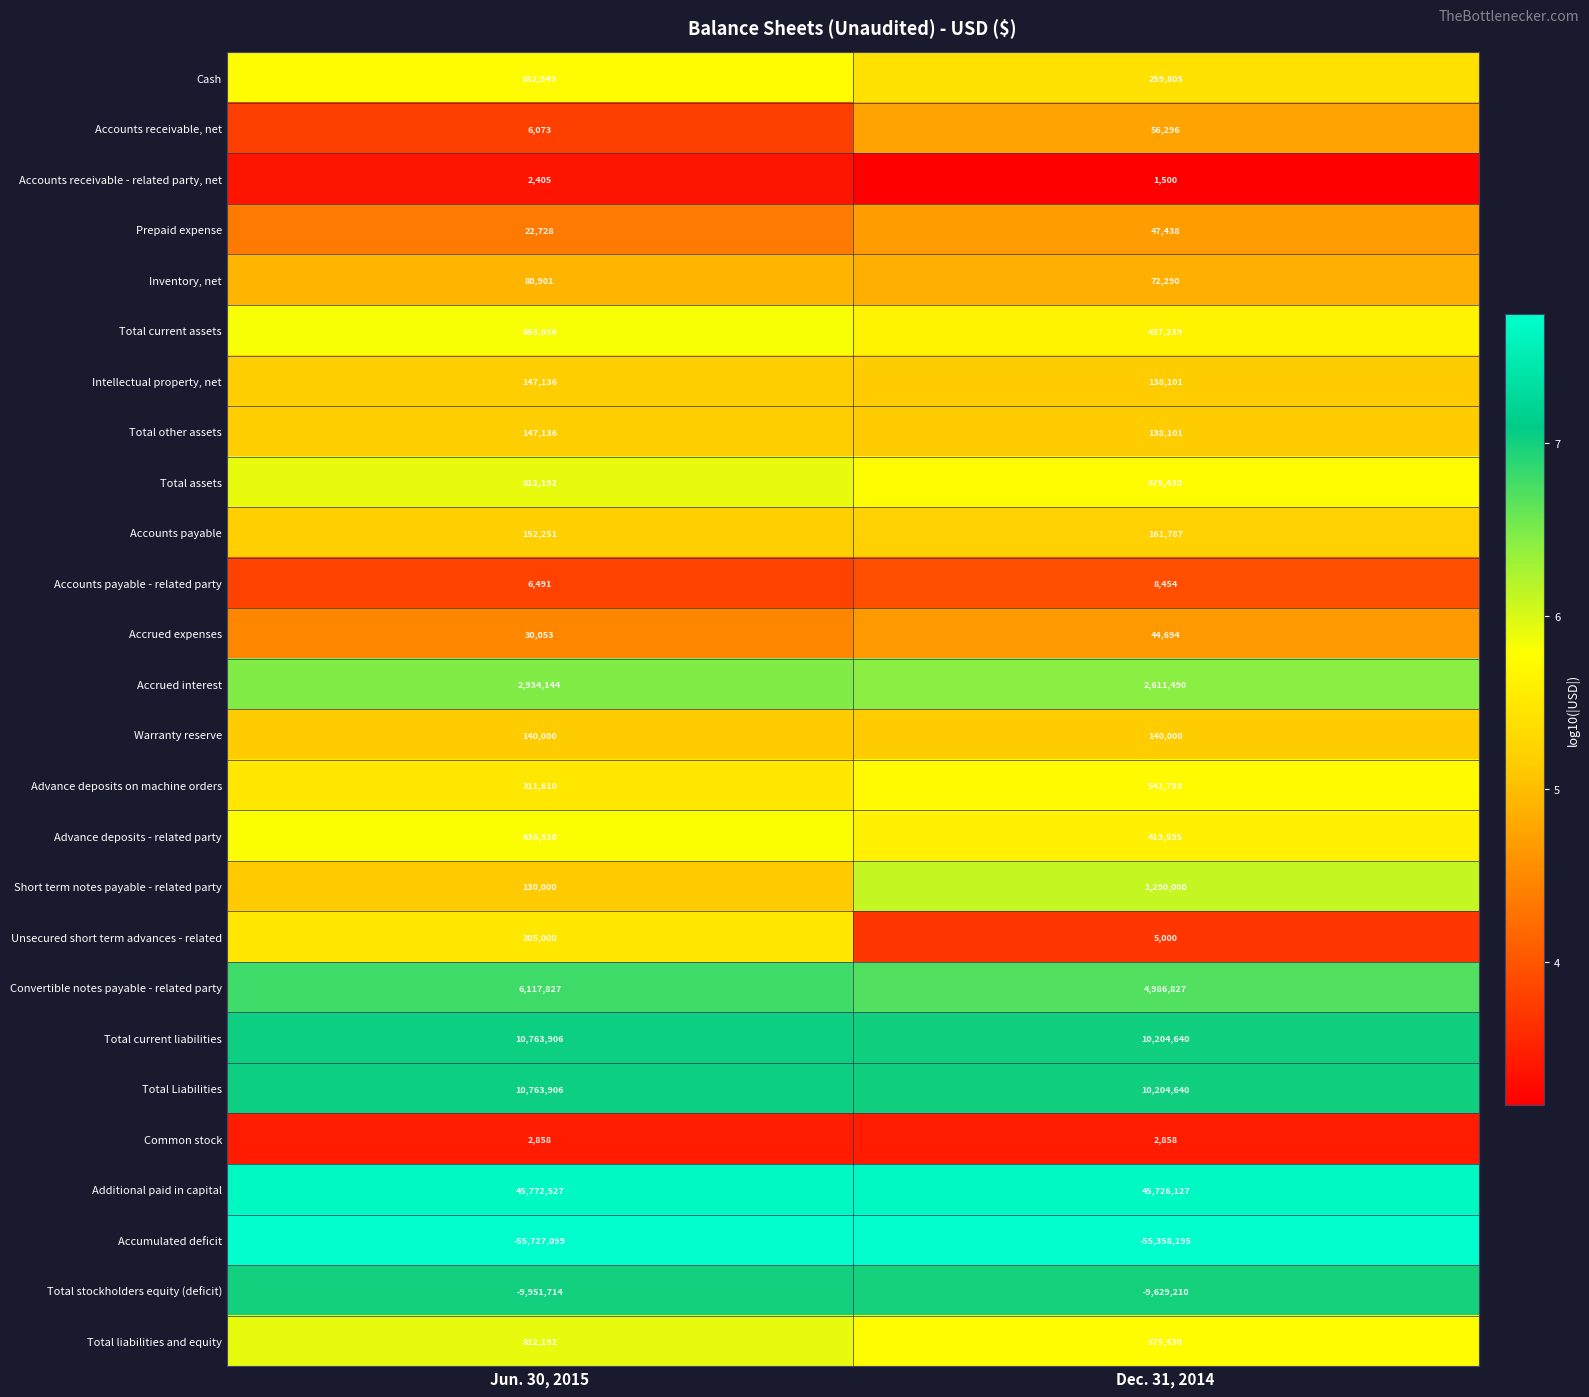

Where is Advance deposits - related party nearest to the value 525062?

Dec. 31, 2014